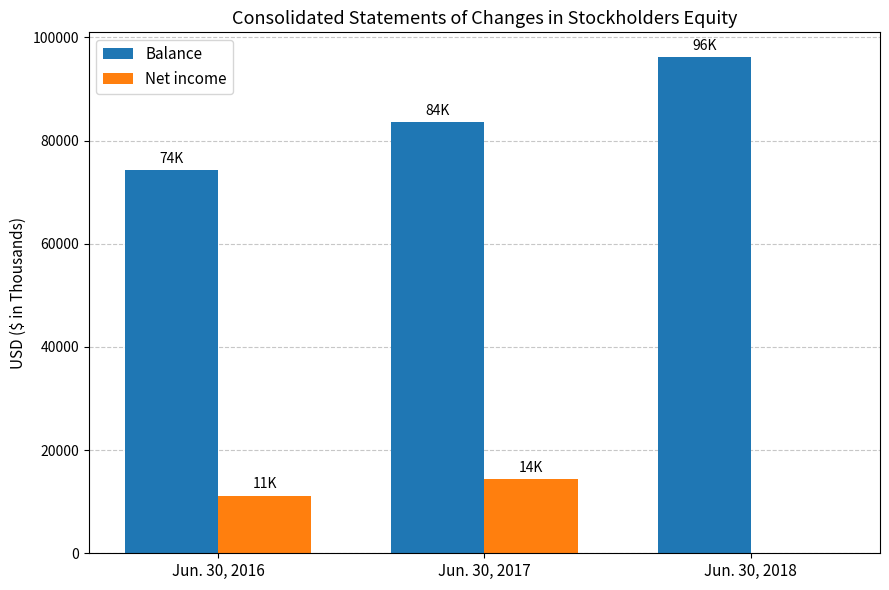

Where is Balance nearest to the value 85246?

Jun. 30, 2017